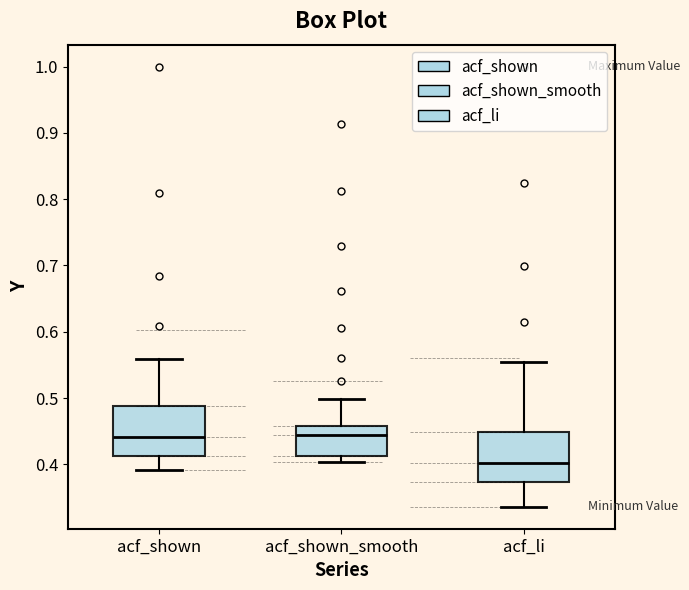

Reading left to right, read every box against the y-axis: the position of its median line, the range the box covers, and the ends of its whiskers. The values are not printed on the chart, so give them approximately, as read against the axis.

acf_shown: median 0.44, box 0.41 to 0.49, whiskers 0.39 to 0.56
acf_shown_smooth: median 0.44, box 0.41 to 0.46, whiskers 0.40 to 0.50
acf_li: median 0.40, box 0.37 to 0.45, whiskers 0.34 to 0.56